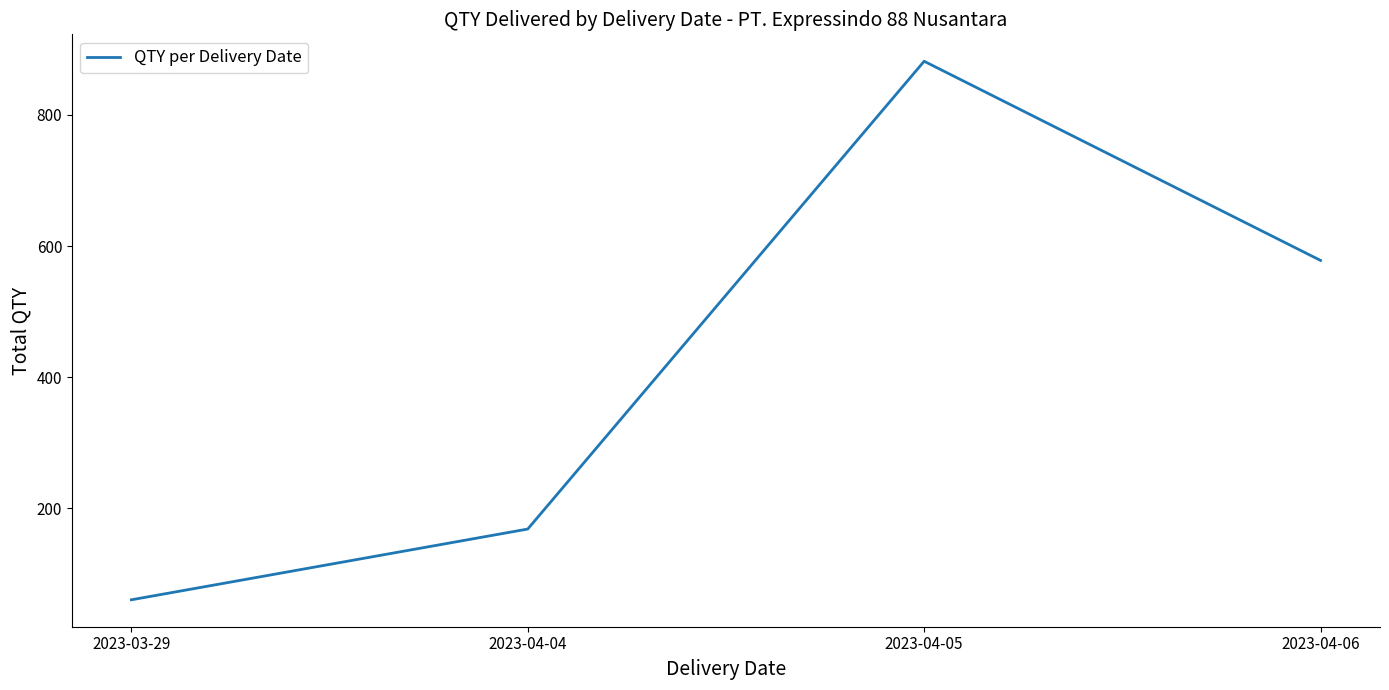

How many distinct data groups are displayed?

1